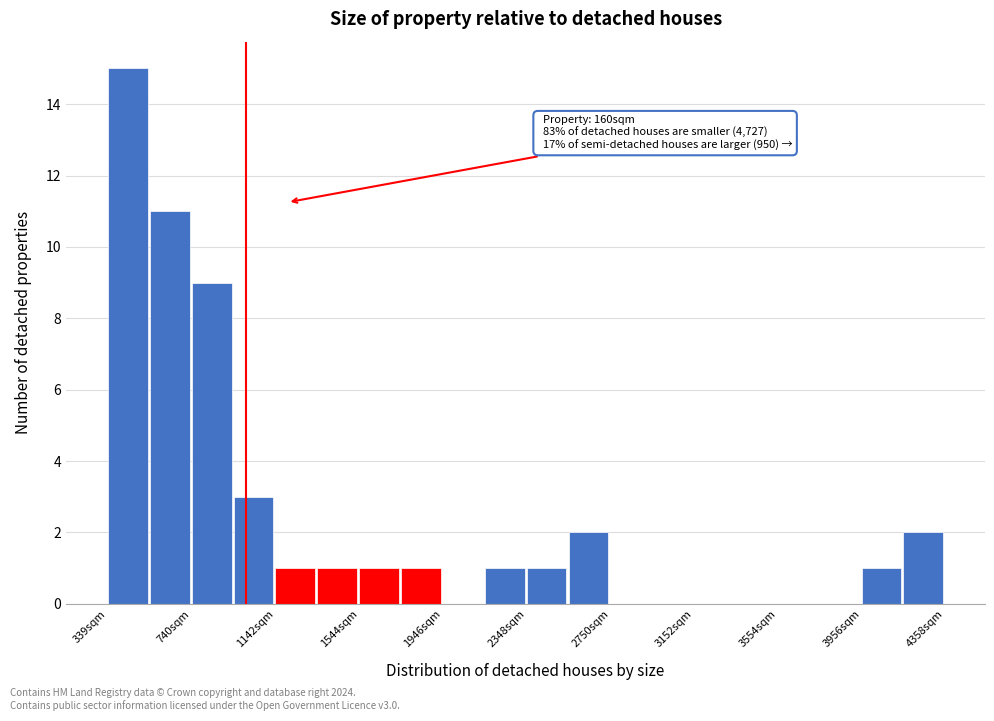

Over which range of the x-axis is the bar tallest?

350 to 550